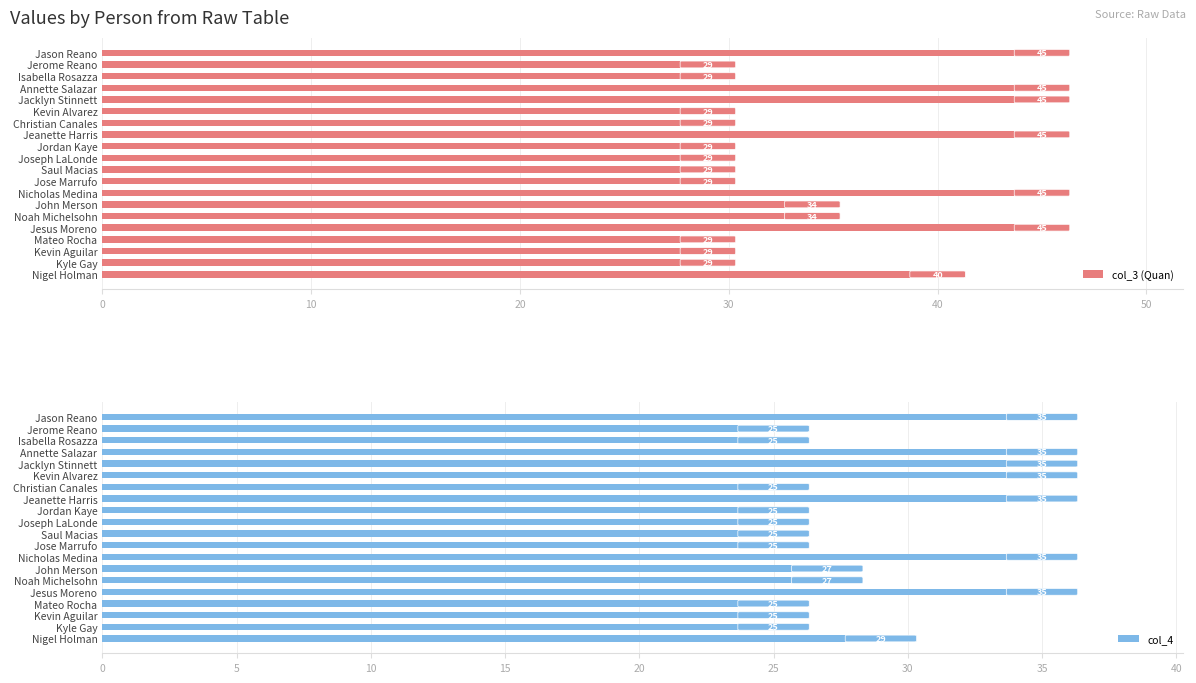

How many bars are there in each group?

2